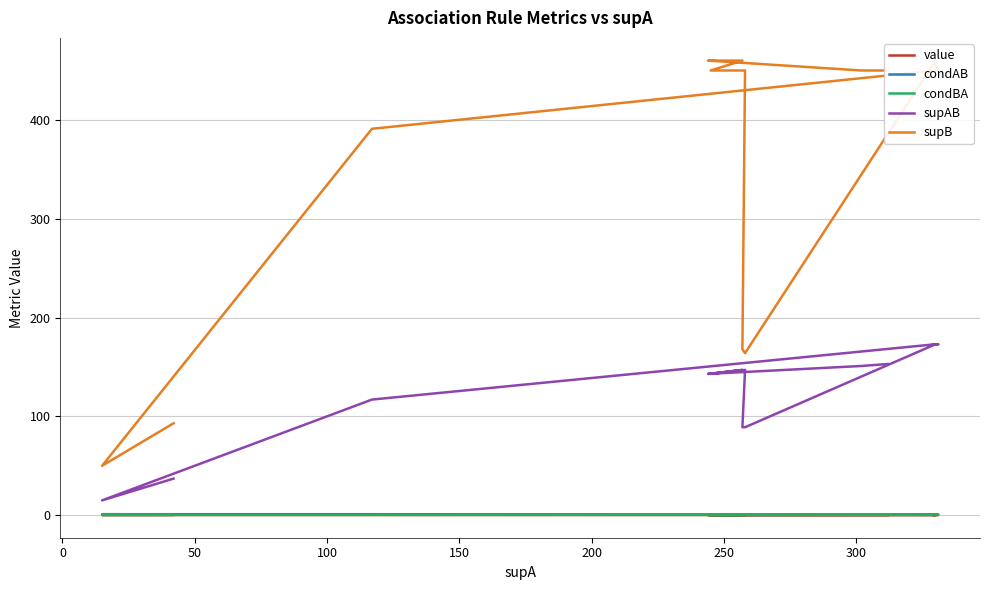

What is the greatest value displayed?

460.0